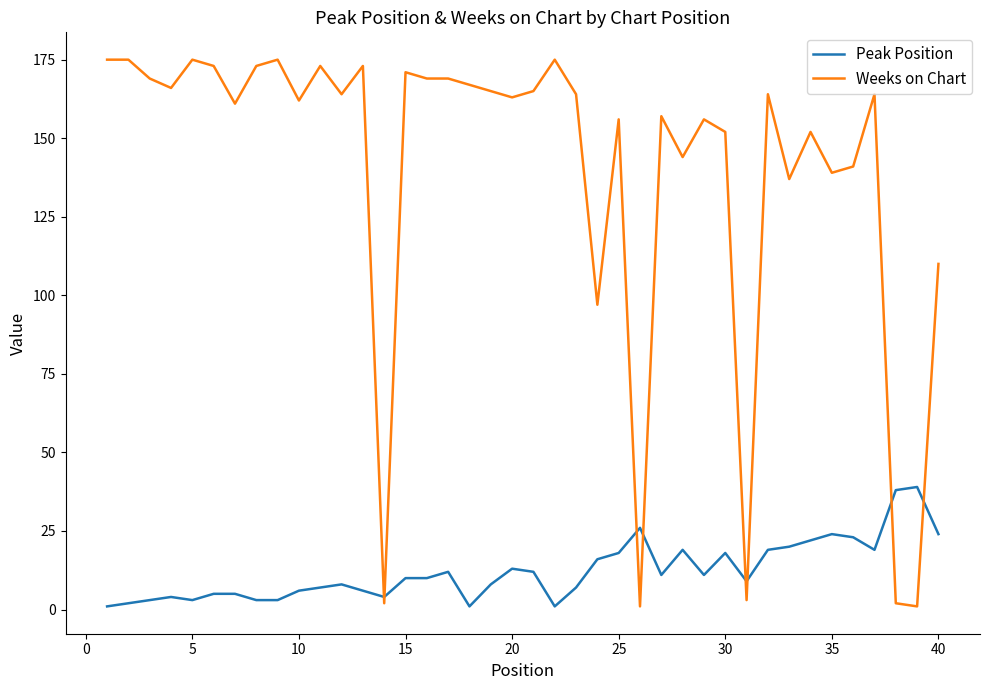

What is the difference between the maximum and minimum values in the Peak Position series?

38